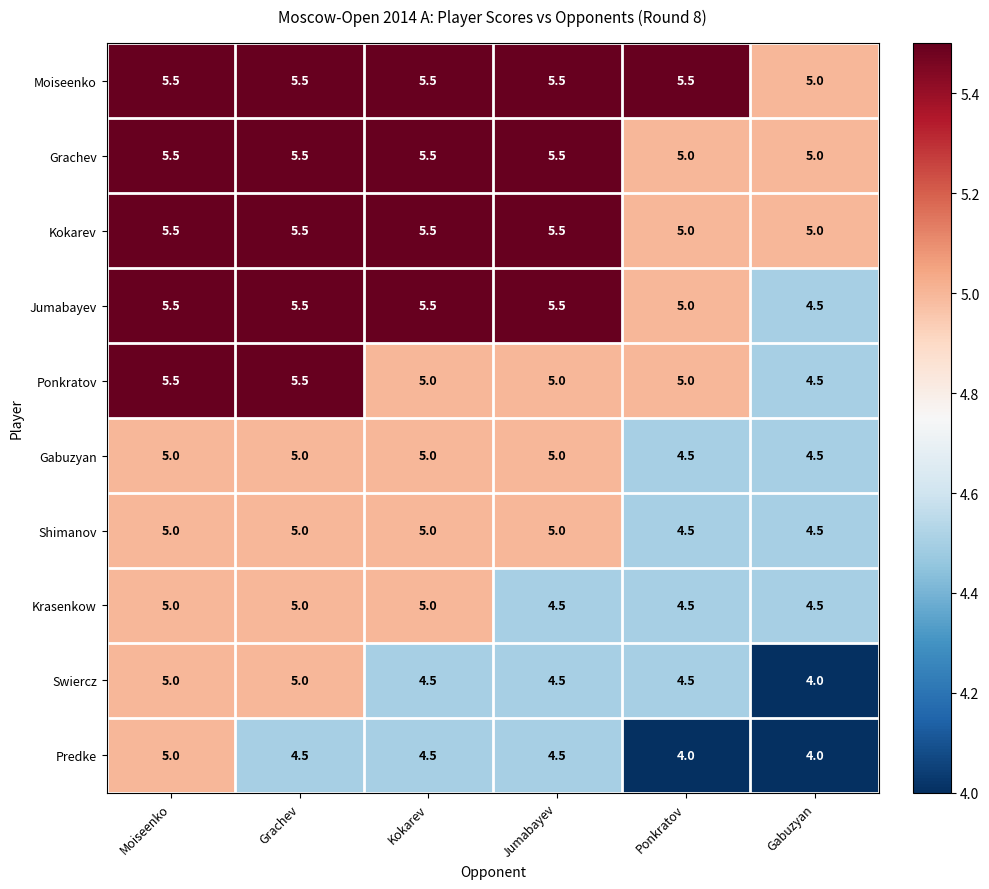

True or false: Krasenkow has a value of 6.9 at Kokarev.

False